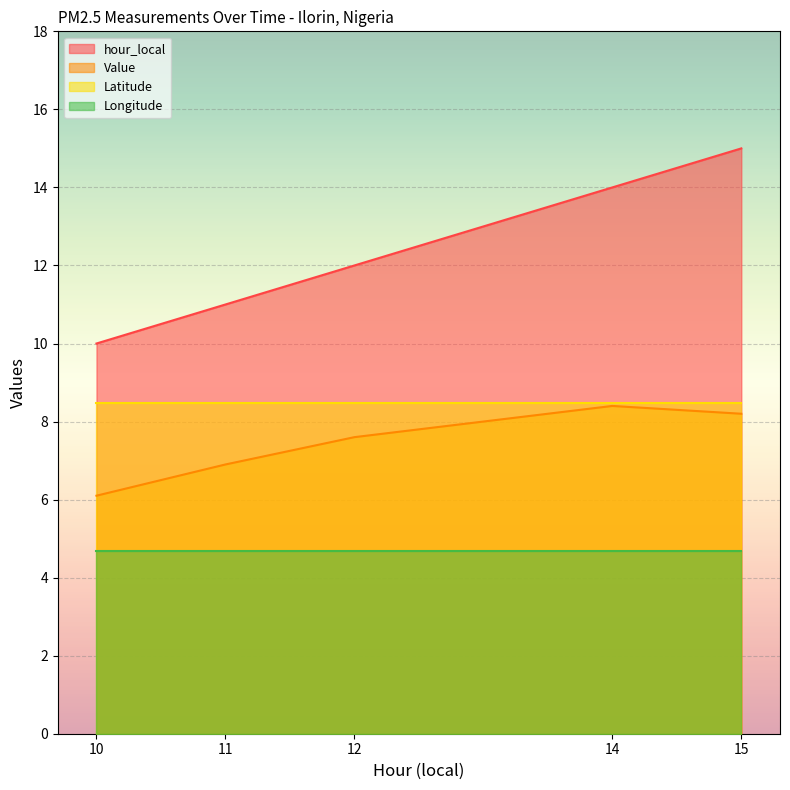

Is it true that hour_local equals 17.1 at 12?

False